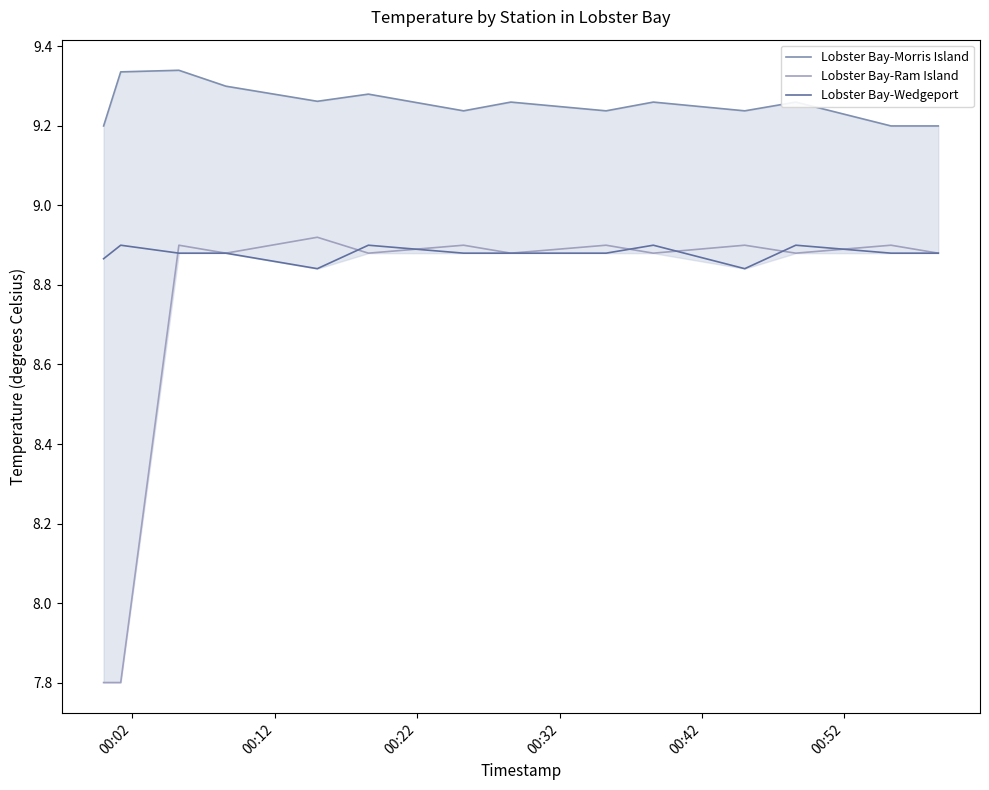

What is the minimum value for Lobster Bay-Ram Island?

7.8